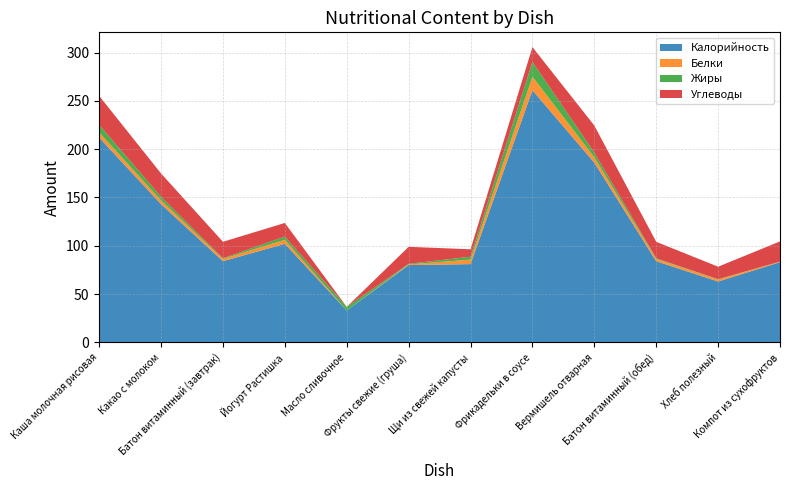

Reading right to left, extract all data points from this chart.

Калорийность: 83.0	63.0	84.0	186.0	261.0	81.0	80.0	33.0	102.0	84.0	143.0	212.0
Белки: 0.6	2.1	2.4	5.5	14.0	4.7	0.7	0.1	4.2	2.4	3.9	5.3
Жиры: 0.0	0.3	0.6	4.9	15.2	3.0	0.6	3.6	3.3	0.6	3.8	7.8
Углеводы: 20.9	12.9	17.1	28.0	15.4	7.7	17.6	0.1	14.1	17.1	24.1	30.0